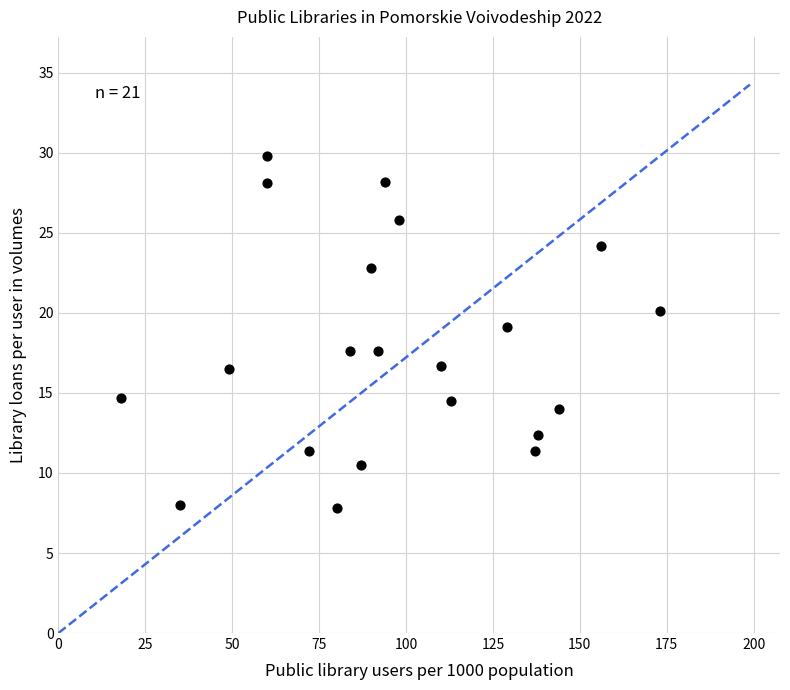

What is the range of X values (max minus min)?

155.0